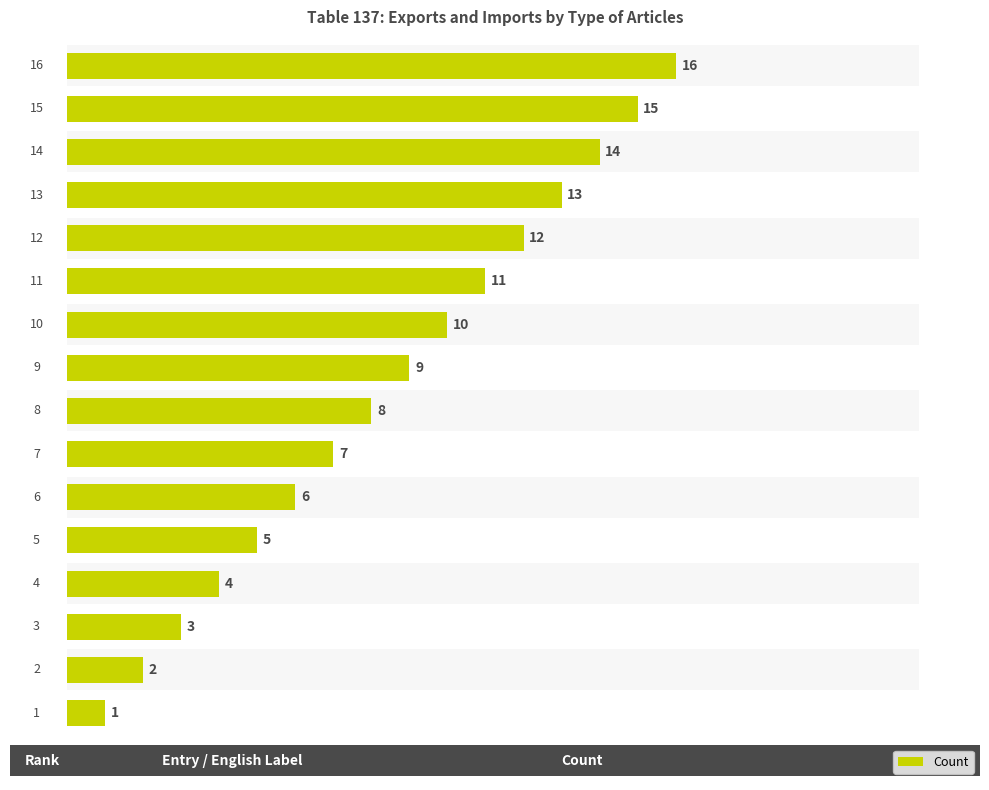

How many data points are above 9?

7